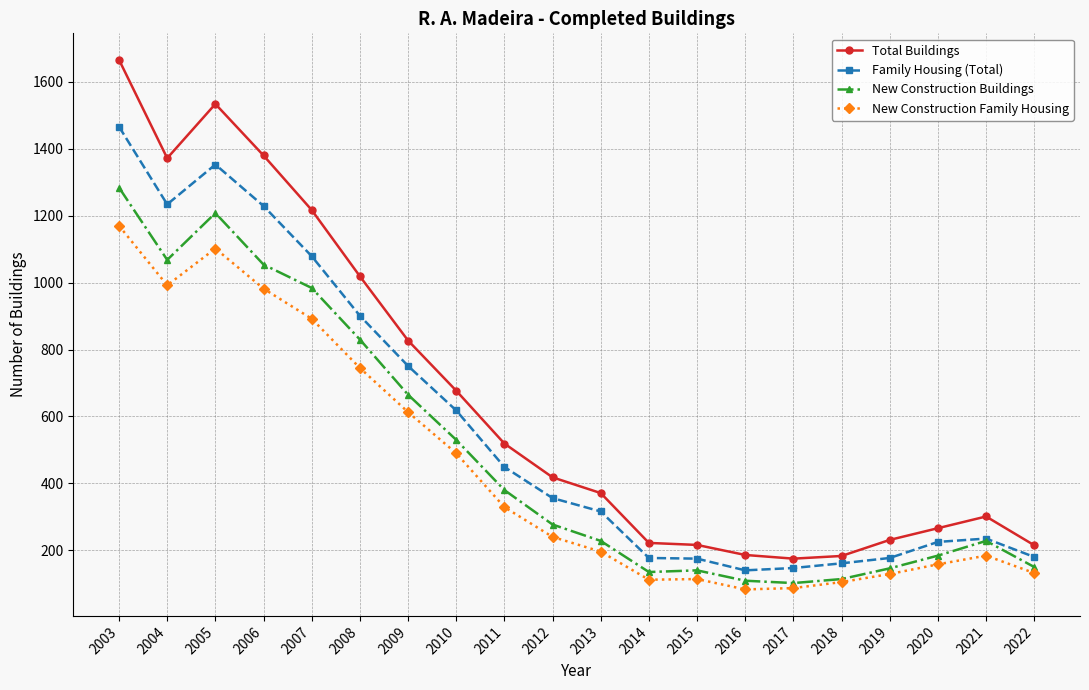

List the series in order of their overall mean, lowest first.

New Construction Family Housing, New Construction Buildings, Family Housing (Total), Total Buildings